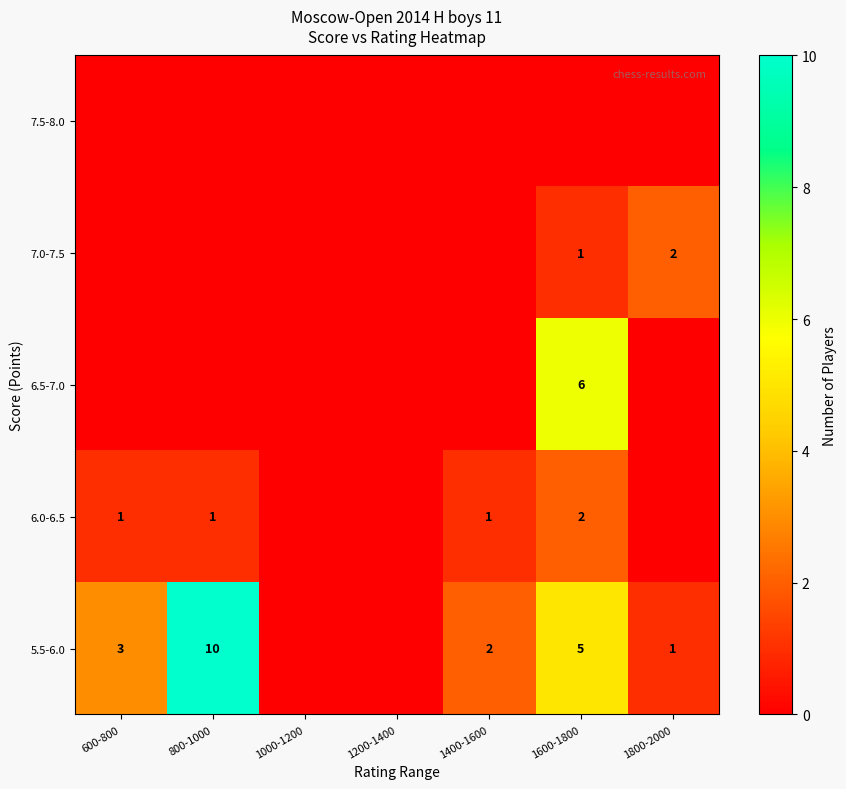

Is the value of 6.5-7.0 at 1600-1800 greater than the value of 5.5-6.0 at 600-800?

Yes